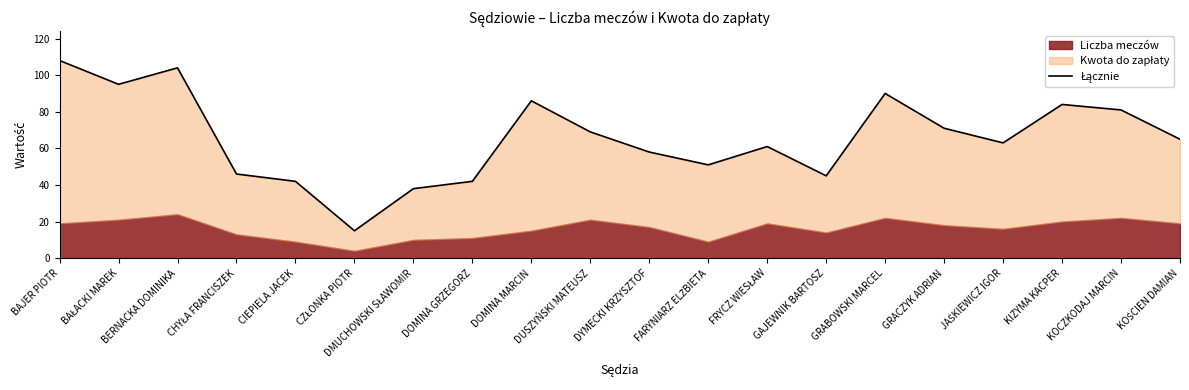

Where is the first local minimum?

BAŁACKI MAREK